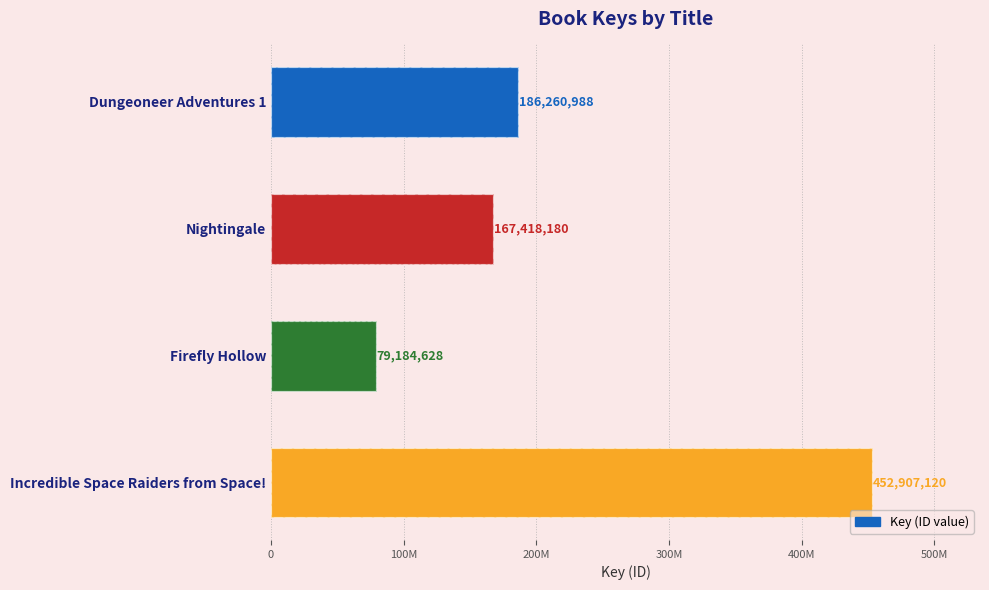

The chart shows a value of 120329188 at Firefly Hollow. True or false?

False